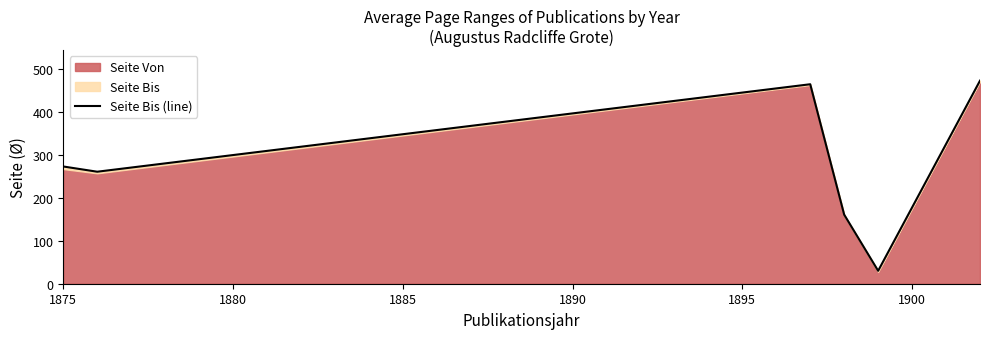

True or false: the data shows 754.4 at 1885.

False